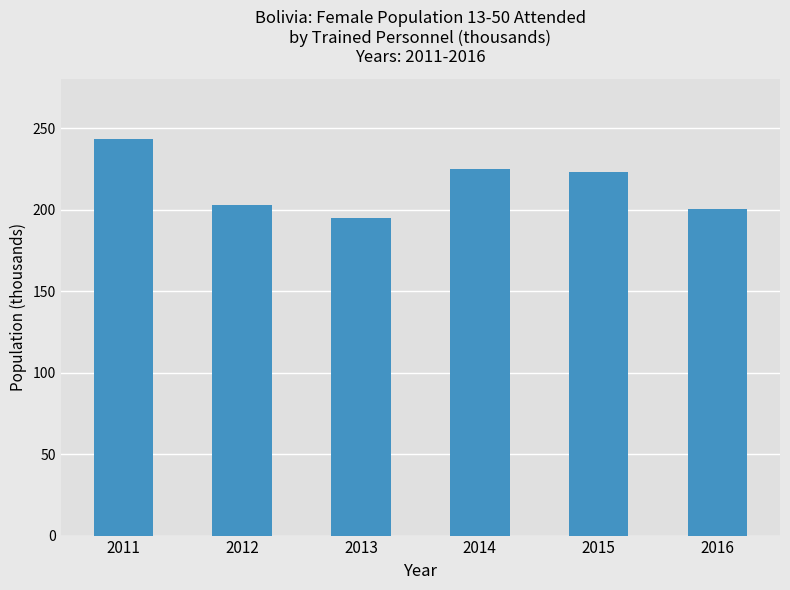

What is the sum of all values?

1288.8